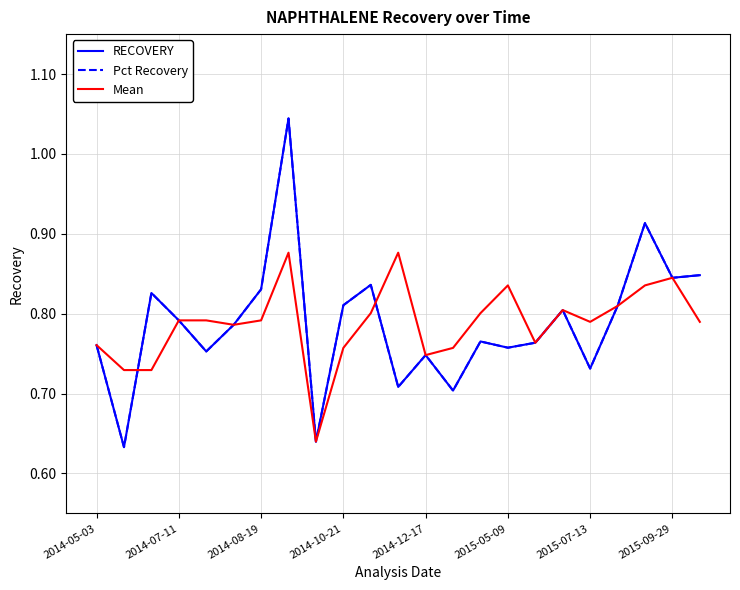

List the series in order of their overall mean, highest first.

Mean, Pct Recovery, RECOVERY